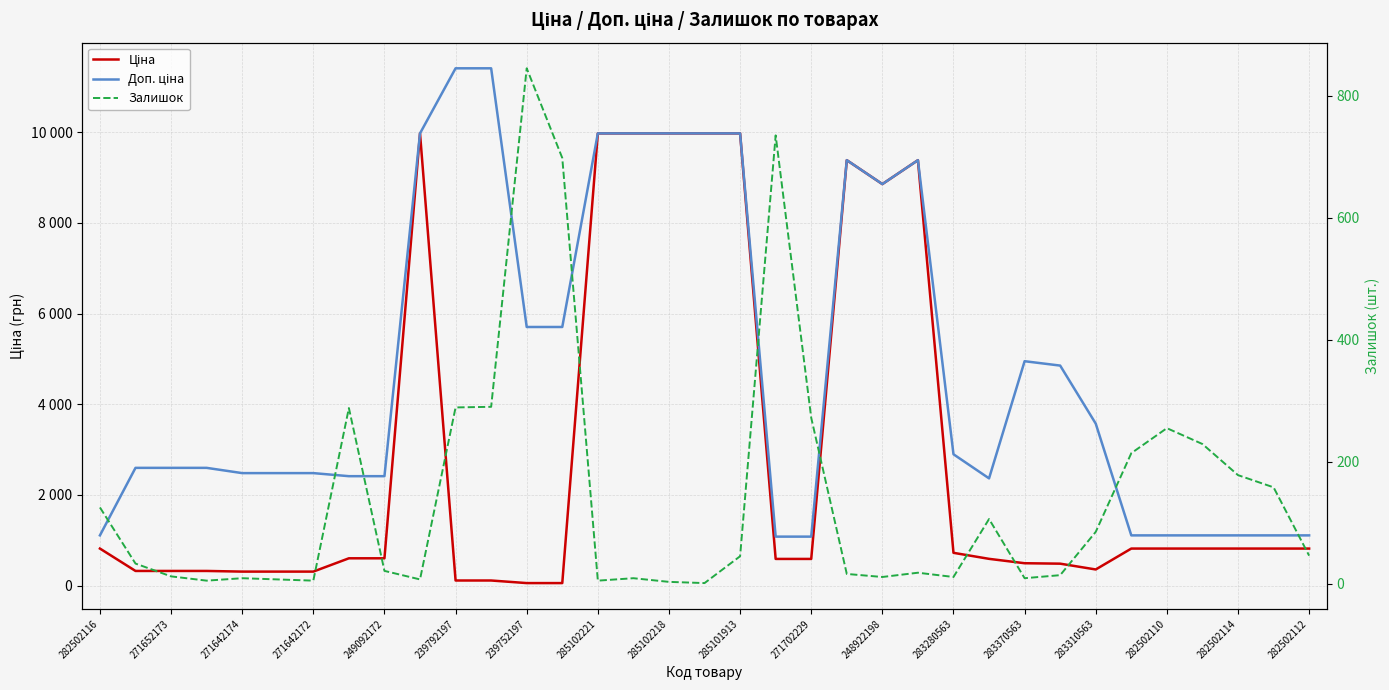

Is this an area chart (filled region under the line)?

No